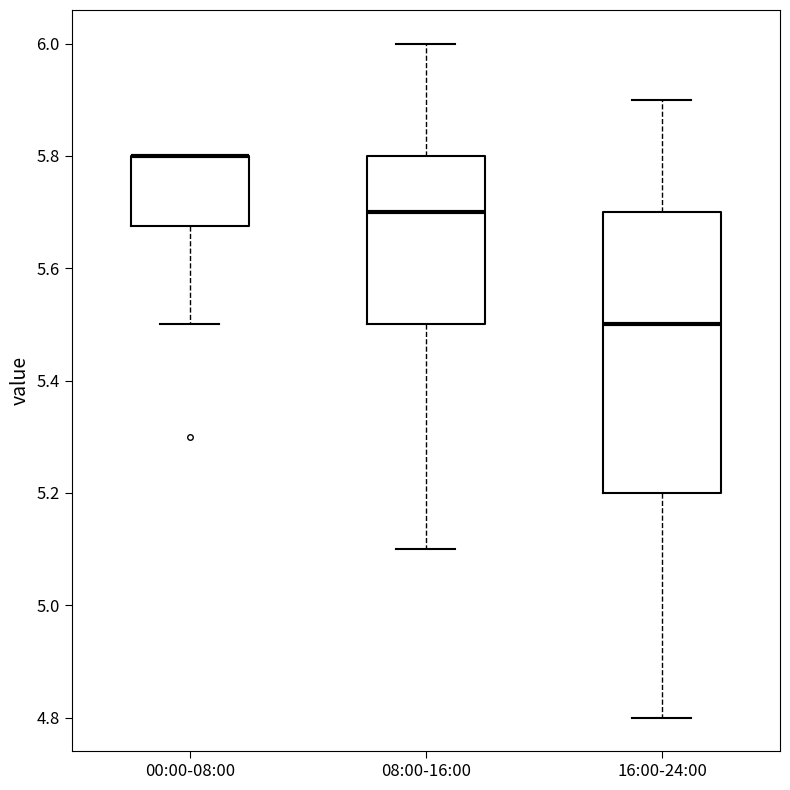

Which box is the tallest, from its lower edge to its upper edge?

16:00-24:00